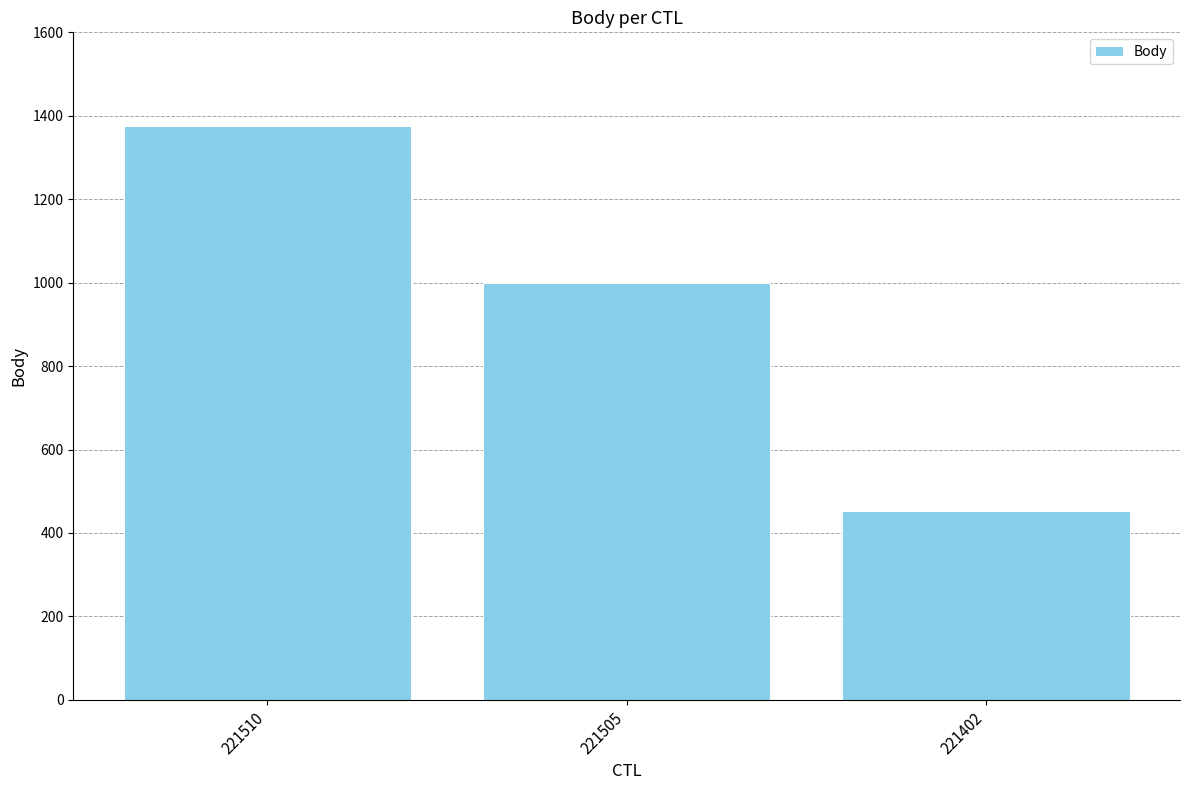

At which category does the chart reach its minimum across all series?

221402